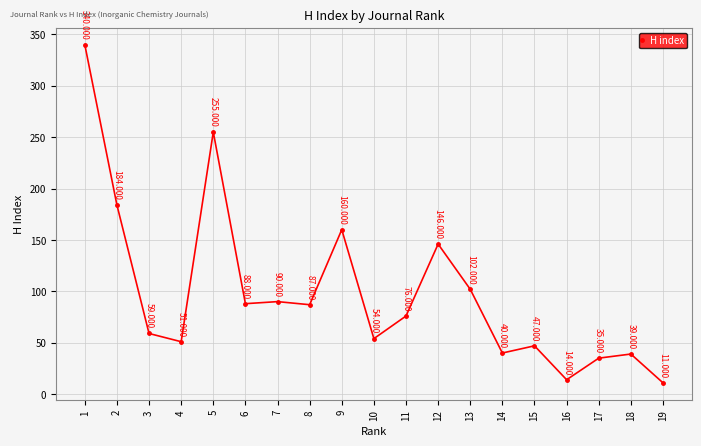

List the labels in order of value, largest first.

1, 5, 2, 9, 12, 13, 7, 6, 8, 11, 3, 10, 4, 15, 14, 18, 17, 16, 19